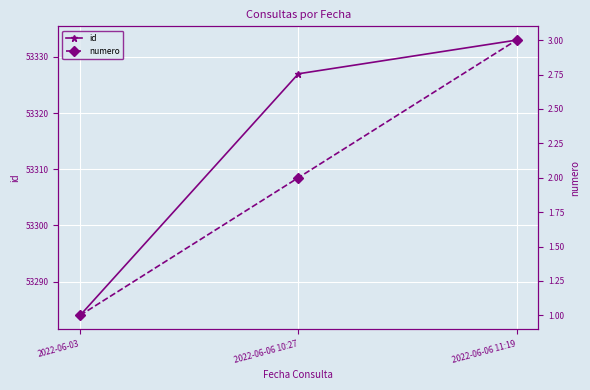

What is the sum of all id values?

159944